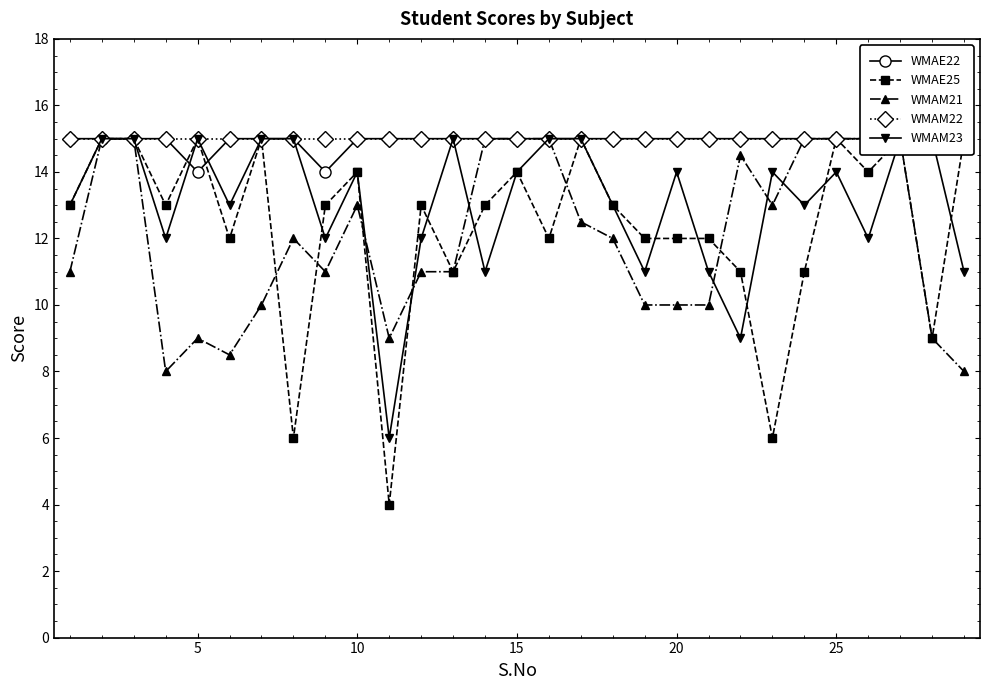

Reading left to right, extract all data points from this chart.

WMAE22: 15.0	15.0	15.0	15.0	14.0	15.0	15.0	15.0	14.0	15.0	15.0	15.0	15.0	15.0	15.0	15.0	15.0	15.0	15.0	15.0	15.0	15.0	15.0	15.0	15.0	15.0	15.0	15.0	15.0
WMAE25: 13.0	15.0	15.0	13.0	15.0	12.0	15.0	6.0	13.0	14.0	4.0	13.0	11.0	13.0	14.0	12.0	15.0	13.0	12.0	12.0	12.0	11.0	6.0	11.0	15.0	14.0	15.0	9.0	15.0
WMAM21: 11.0	15.0	15.0	8.0	9.0	8.5	10.0	12.0	11.0	13.0	9.0	11.0	11.0	15.0	15.0	15.0	12.5	12.0	10.0	10.0	10.0	14.5	13.0	15.0	15.0	15.0	15.0	9.0	8.0
WMAM22: 15.0	15.0	15.0	15.0	15.0	15.0	15.0	15.0	15.0	15.0	15.0	15.0	15.0	15.0	15.0	15.0	15.0	15.0	15.0	15.0	15.0	15.0	15.0	15.0	15.0	15.0	15.0	15.0	15.0
WMAM23: 13.0	15.0	15.0	12.0	15.0	13.0	15.0	15.0	12.0	14.0	6.0	12.0	15.0	11.0	14.0	15.0	15.0	13.0	11.0	14.0	11.0	9.0	14.0	13.0	14.0	12.0	15.0	15.0	11.0